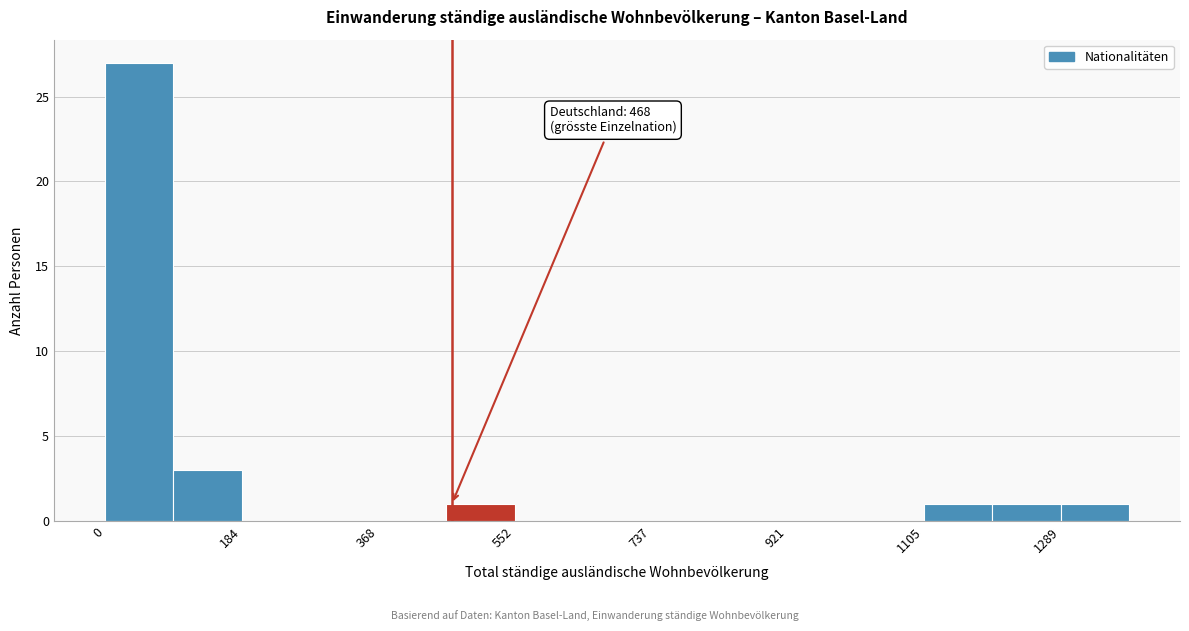

Over which range of the x-axis is the bar tallest?

0 to 100